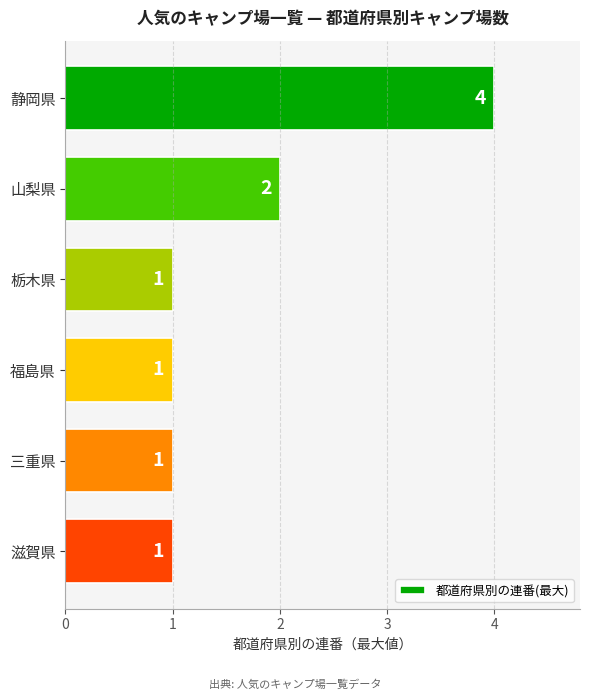

What is the ratio of the value at 山梨県 to the value at 静岡県?

0.5